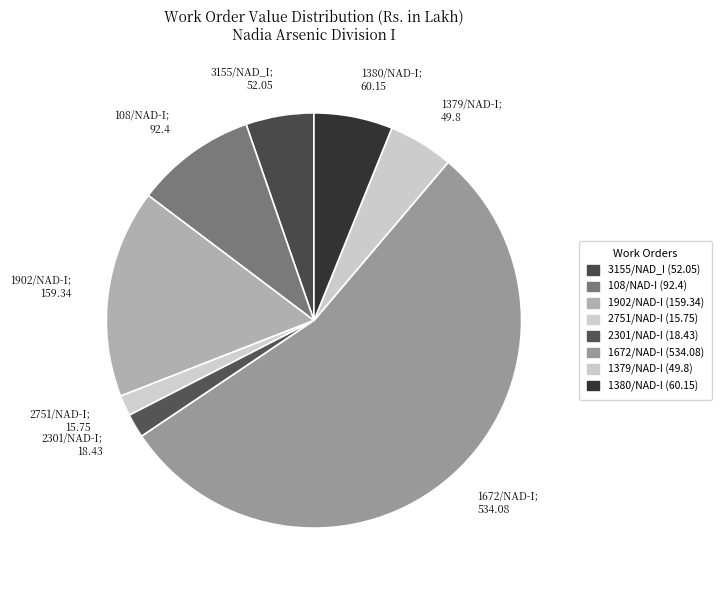

Rank the categories by value from lowest to highest.

WO 2751/NAD-I, WO 2301/NAD-I, WO 1379/NAD-I, WO 3155/NAD_I, WO 1380/NAD-I, WO 108/NAD-I, WO 1902/NAD-I, WO 1672/NAD-I